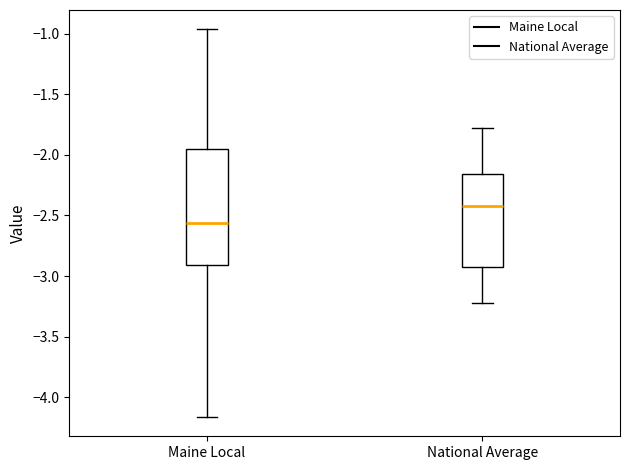

Where does the upper whisker of the box for National Average end on the y-axis? The values are not printed on the chart, so give them approximately, as read against the axis.

-1.75